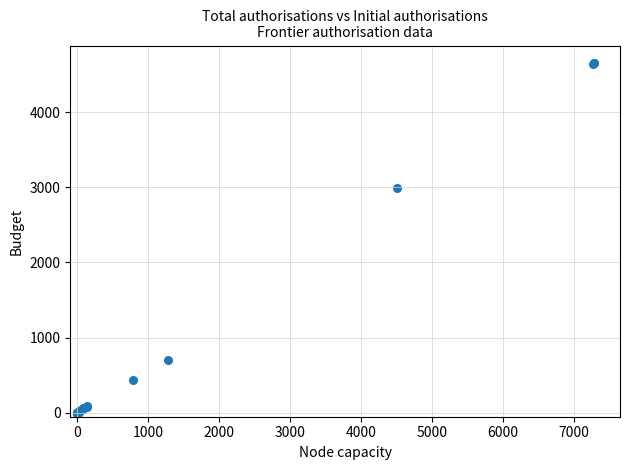

What Y value in the scatter plot is closest to 2325?

2994